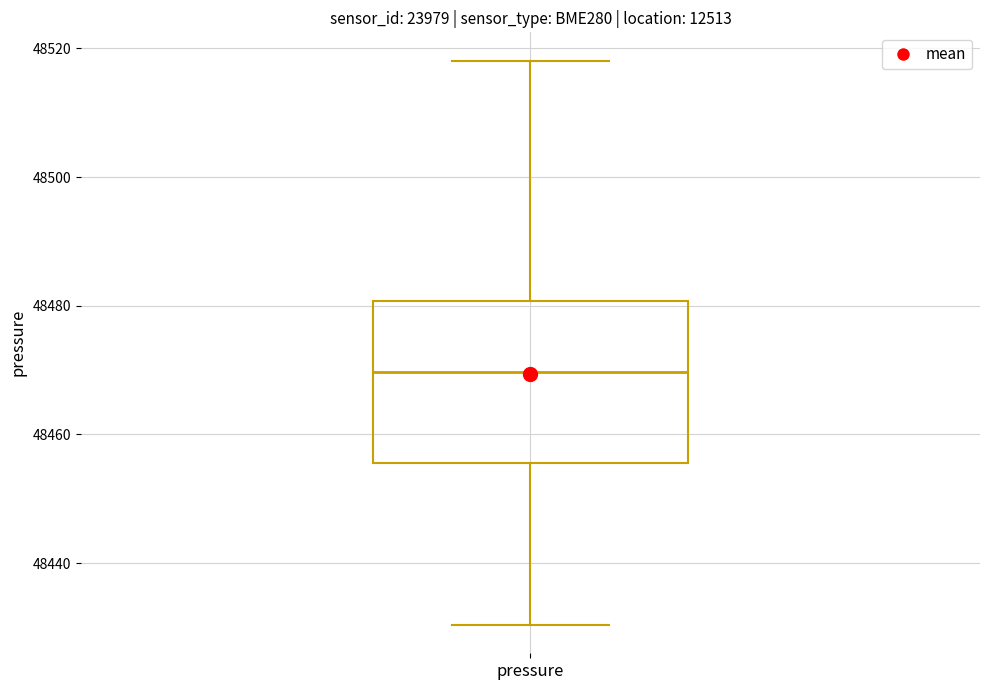

Transcribe this box plot: give where the median line is, the range the box spans, and where the two whiskers end, as read against the y-axis. The values are not printed on the chart, so give them approximately, as read against the axis.

median 48470, box 48456 to 48480, whiskers 48430 to 48518